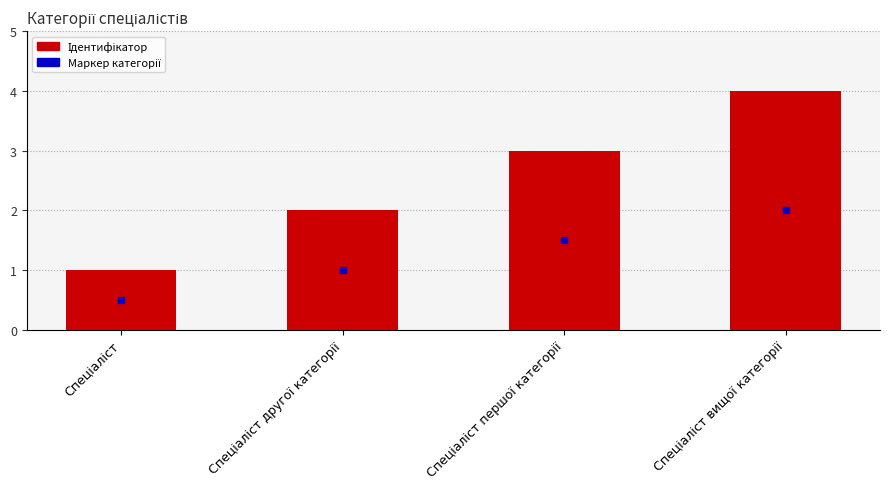

What is the sum of all values?

10